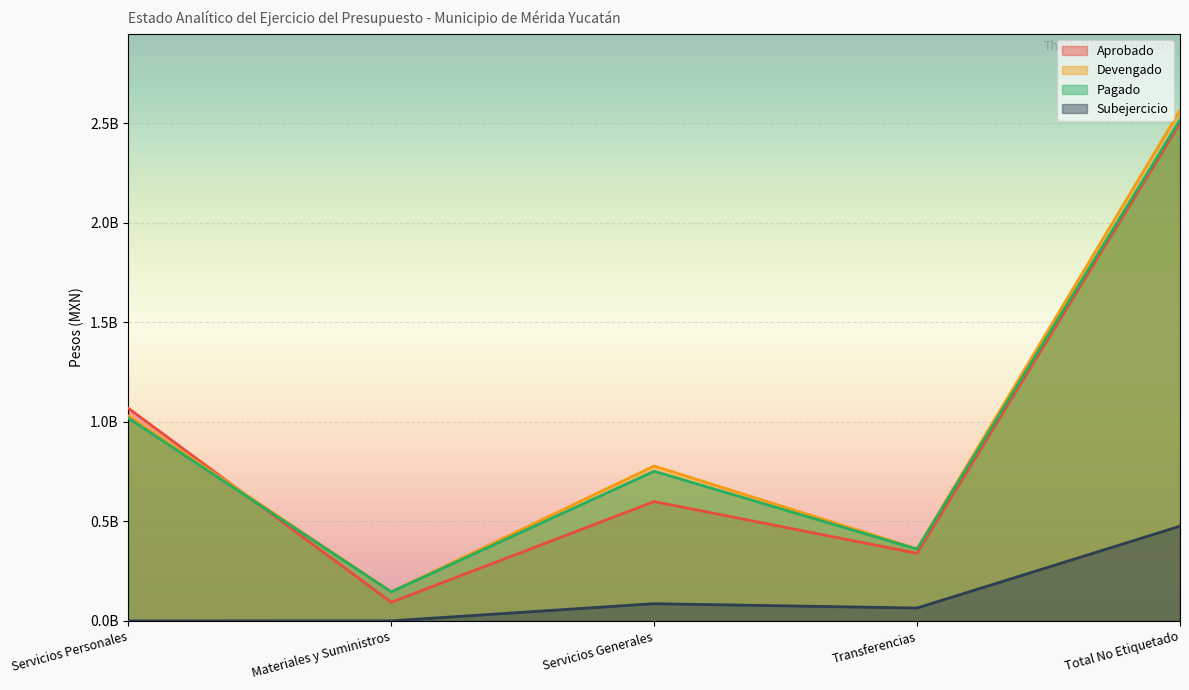

True or false: Aprobado has more than 1 points higher than both neighbors.

False